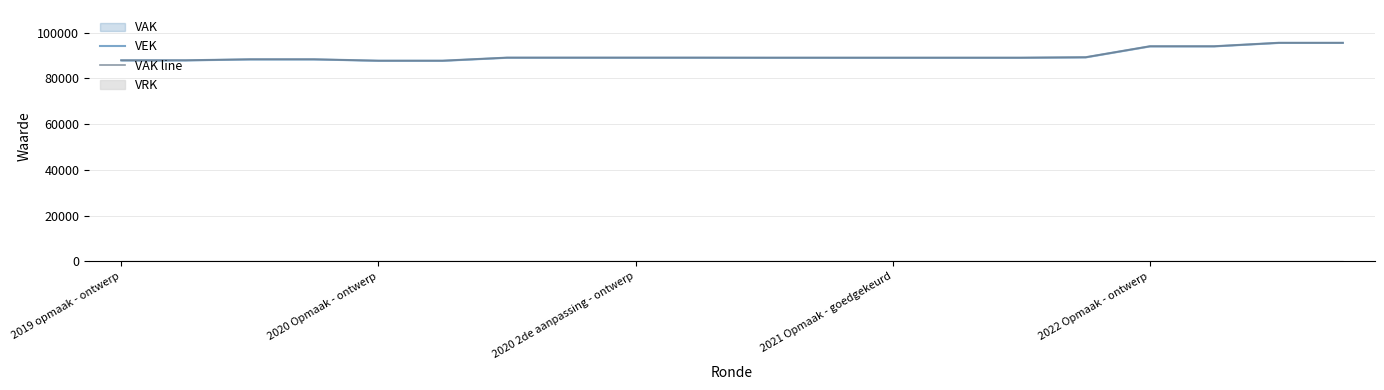

The value of VAK line at 5 is 87691. True or false?

True